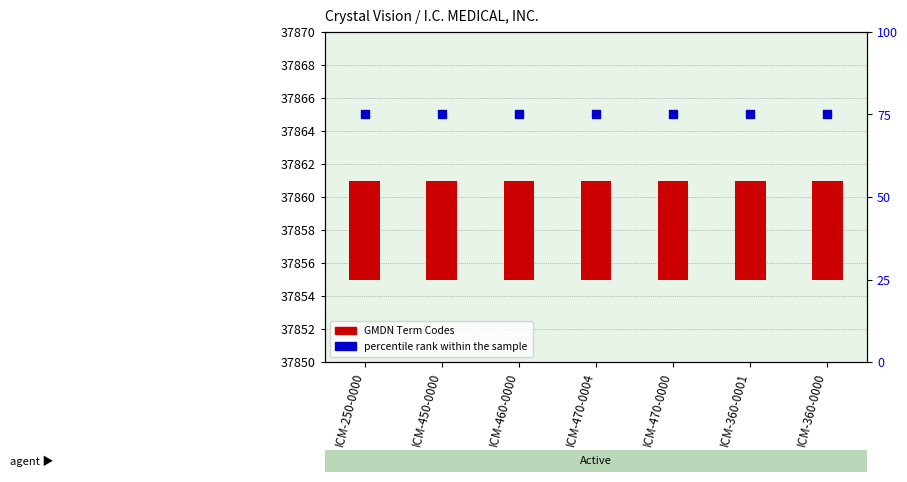

What is the total value across all series at ICM-250-0000?

81